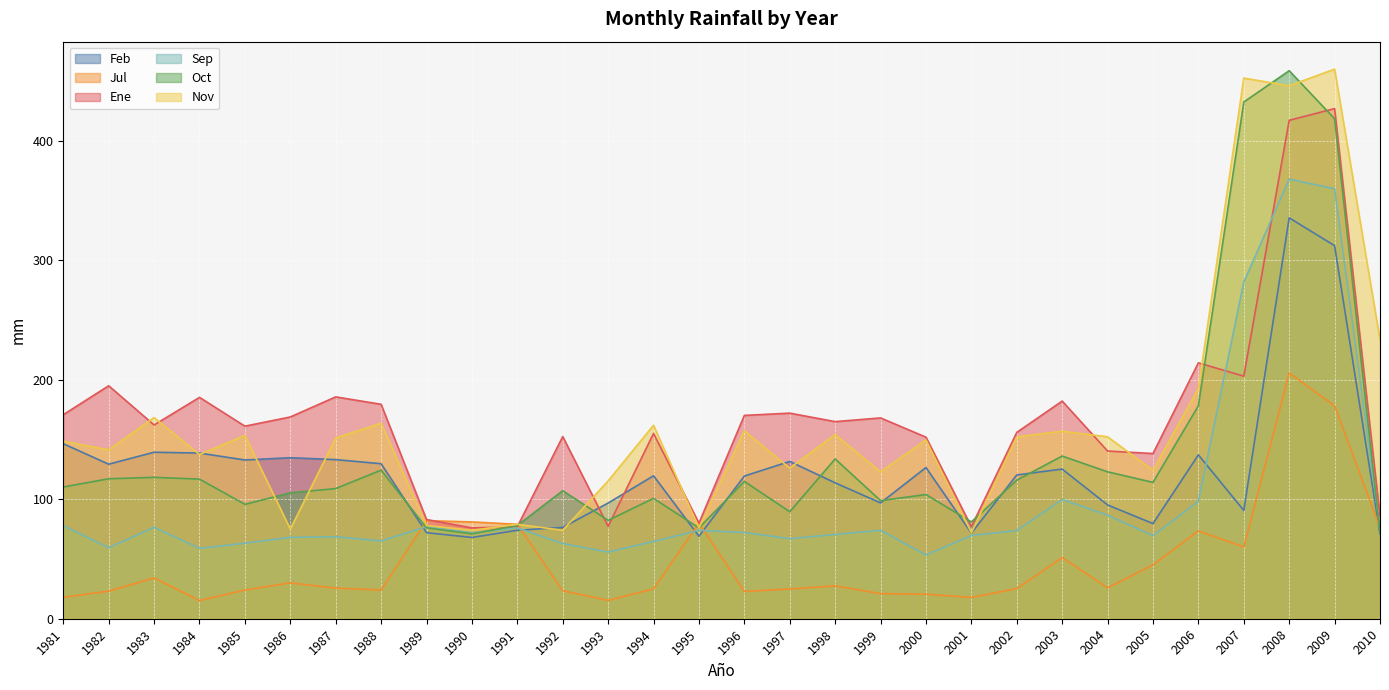

What is the difference between the maximum and minimum values in the Ene series?

350.8